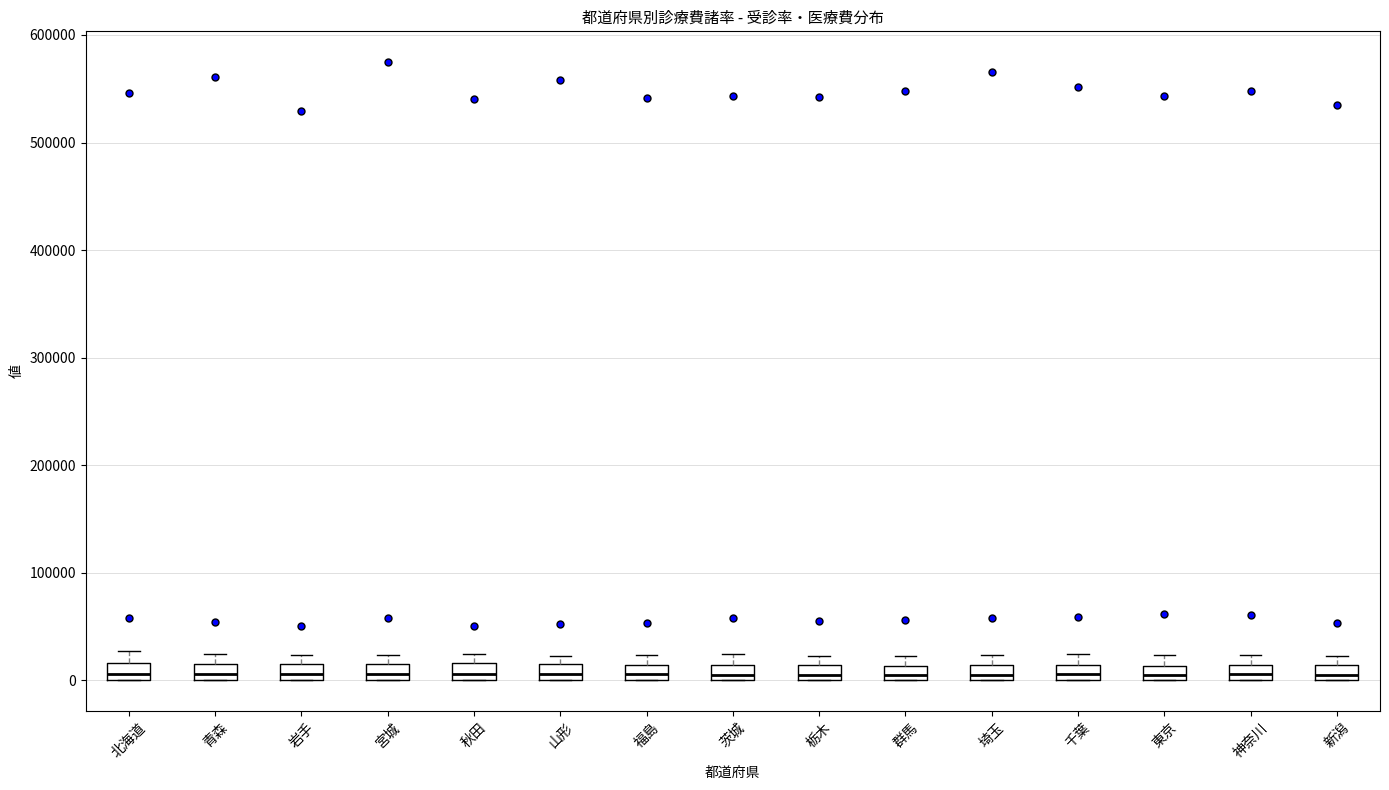

Where is the upper edge of the box for 群馬 on the y-axis? The values are not printed on the chart, so give them approximately, as read against the axis.

10000